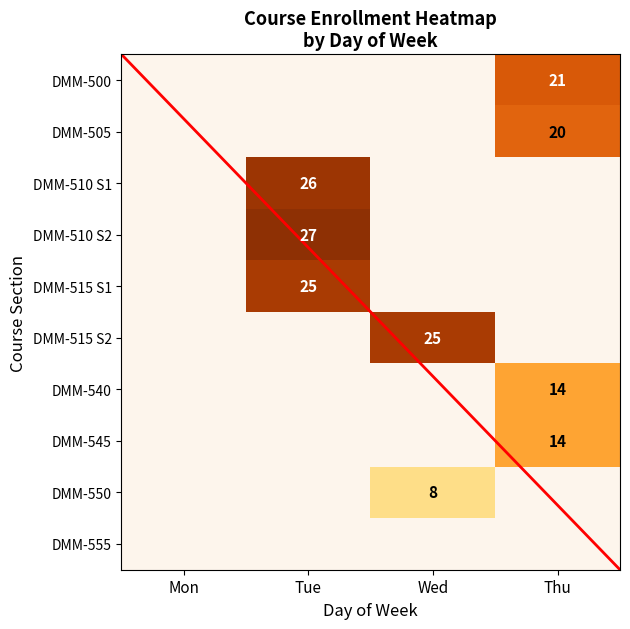

Is the value of DMM-505 at Tue greater than the value of DMM-510 S1 at Tue?

No